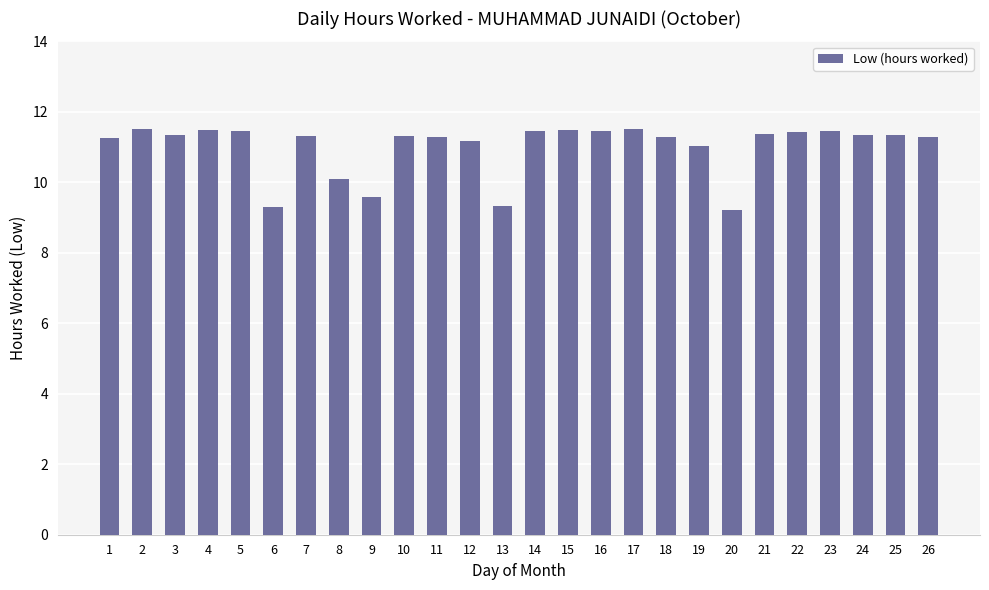

What is the greatest value displayed?

11.5